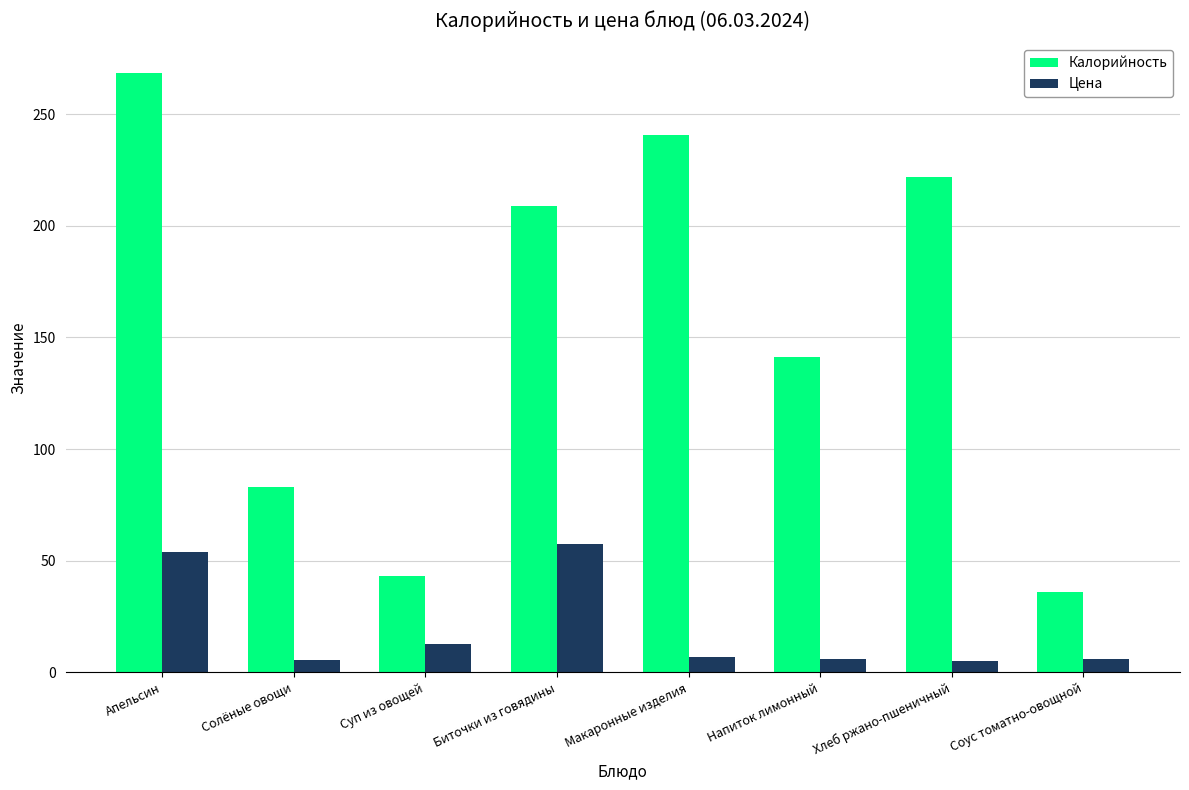

At which label does Цена reach its peak?

Биточки из говядины